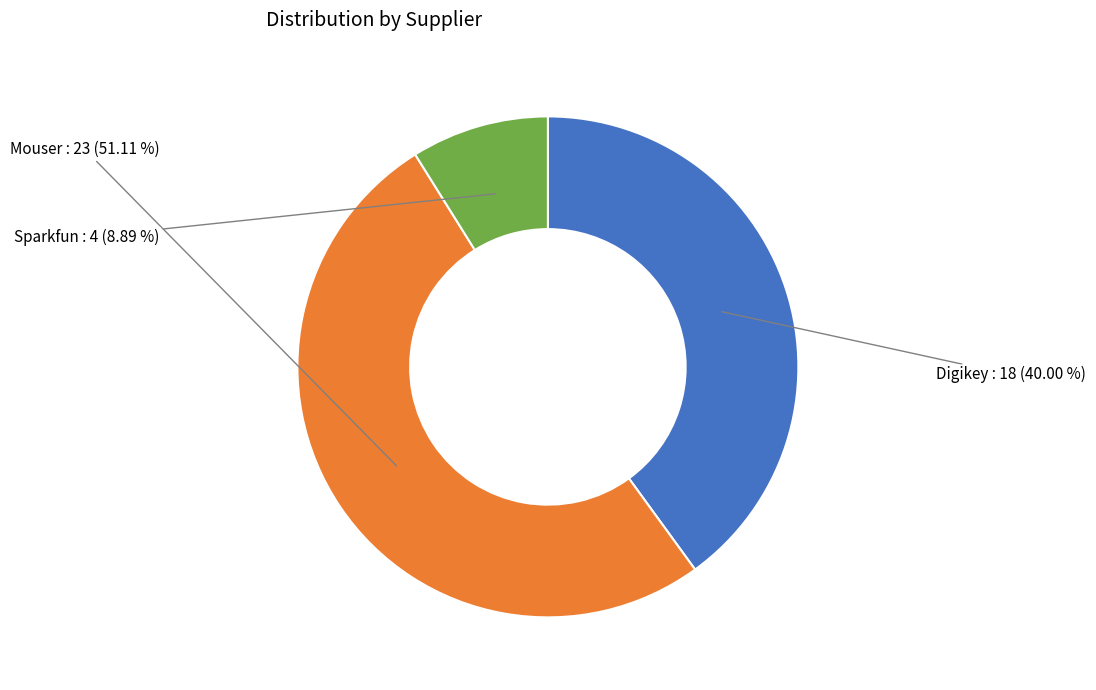

What percentage is the Digikey slice, to the nearest percent?

40%